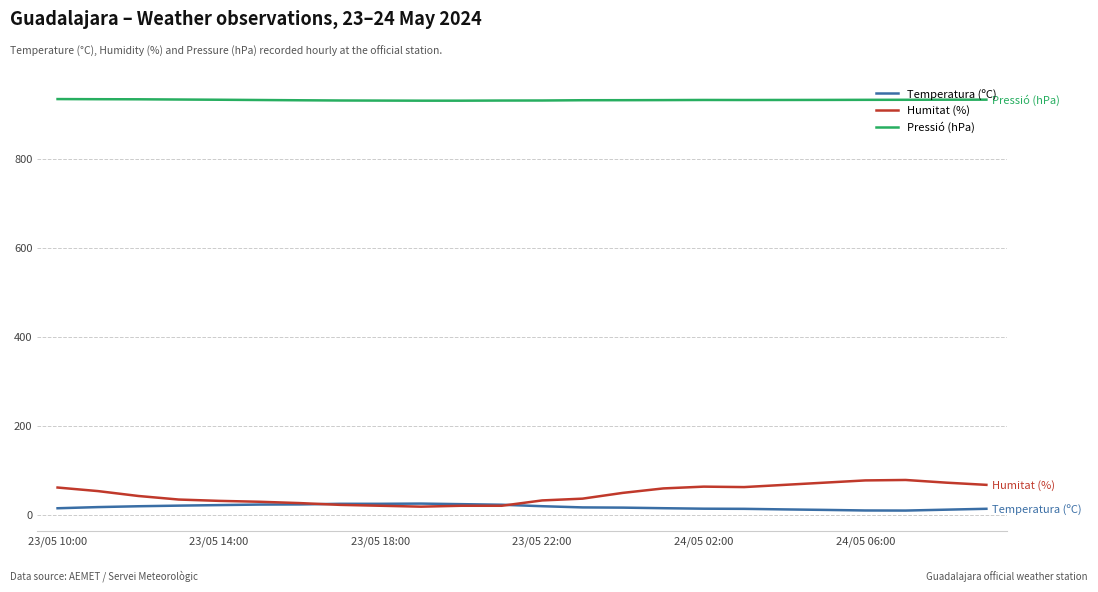

What is the lowest value of the Pressió (hPa) series?

931.0